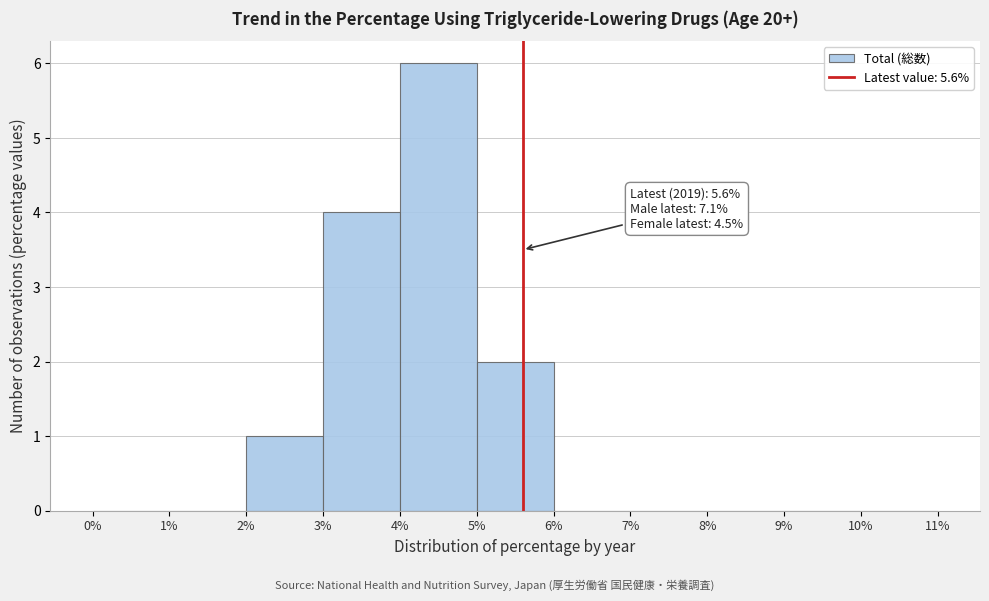

Which range on the x-axis has the tallest bar?

4% to 5%